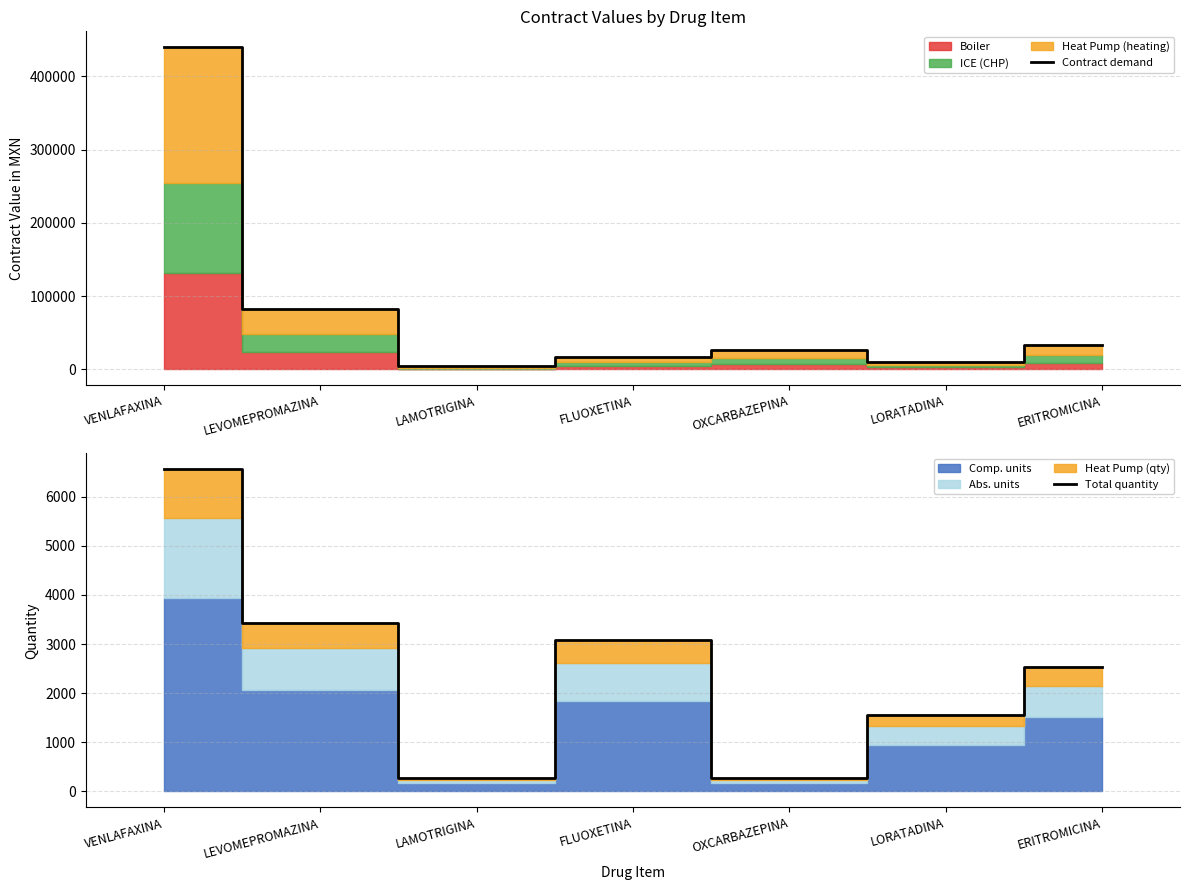

Which label corresponds to the largest value in the chart?

VENLAFAXINA